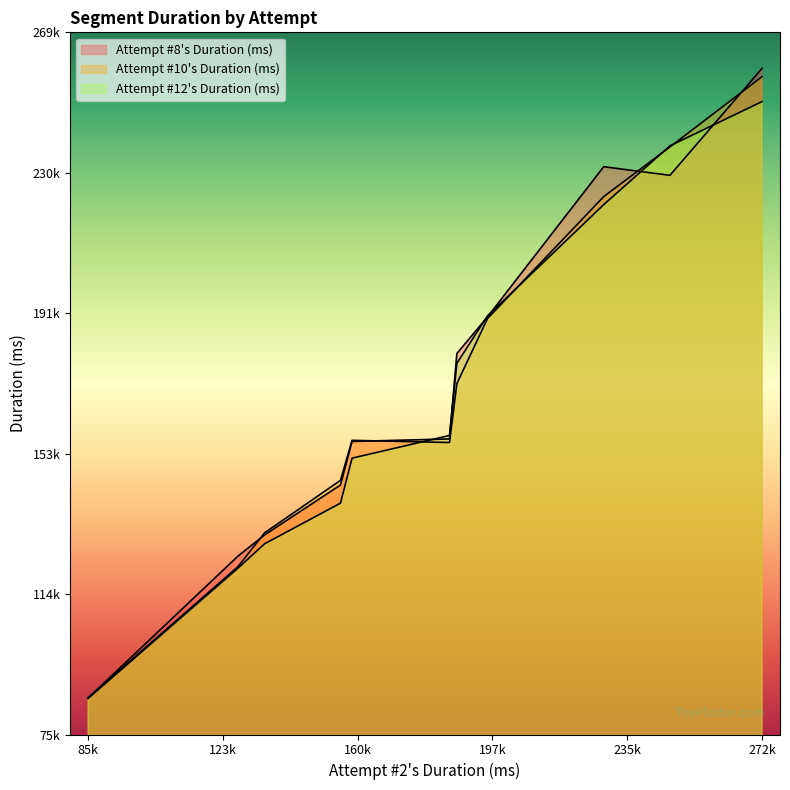

True or false: Attempt #12's Duration (ms) and Attempt #10's Duration (ms) cross at least once.

True